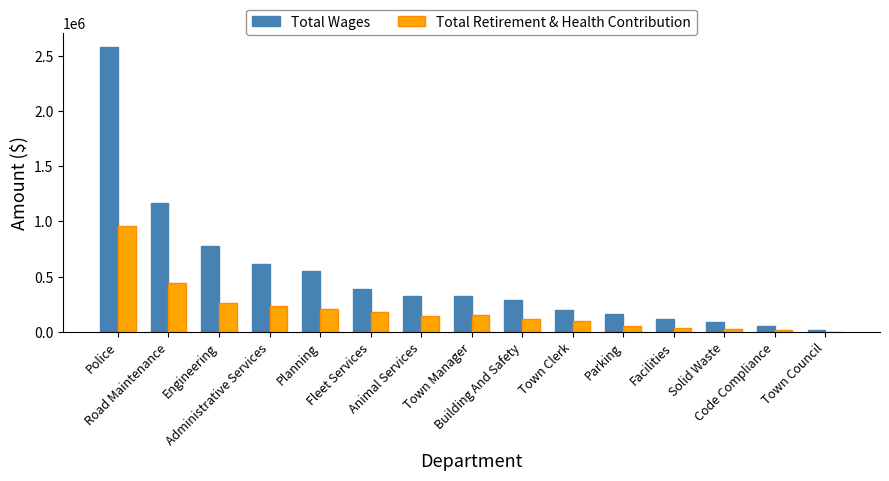

Which series has the largest total across all categories?

Total Wages